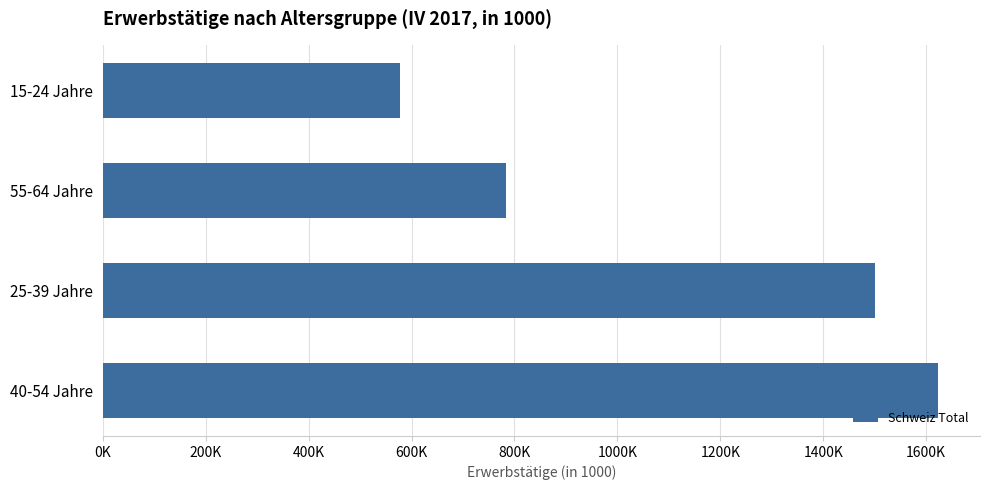

Which category has the highest value across all series?

40-54 Jahre